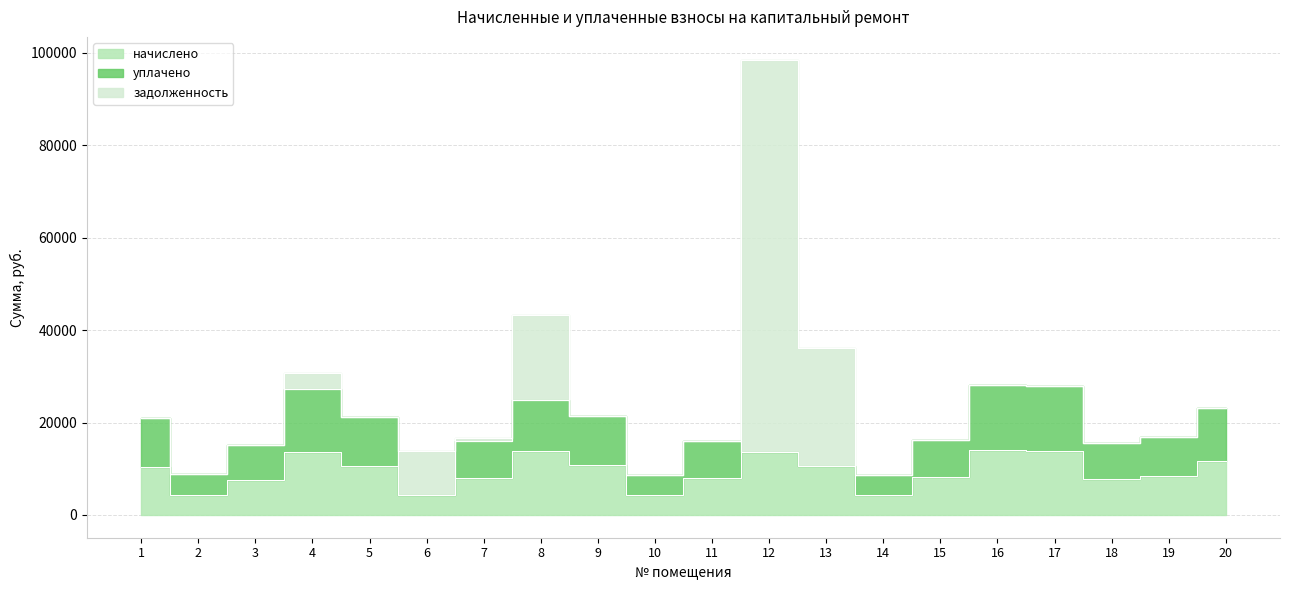

True or false: задолженность has a value of -44438.9 at 17.

False